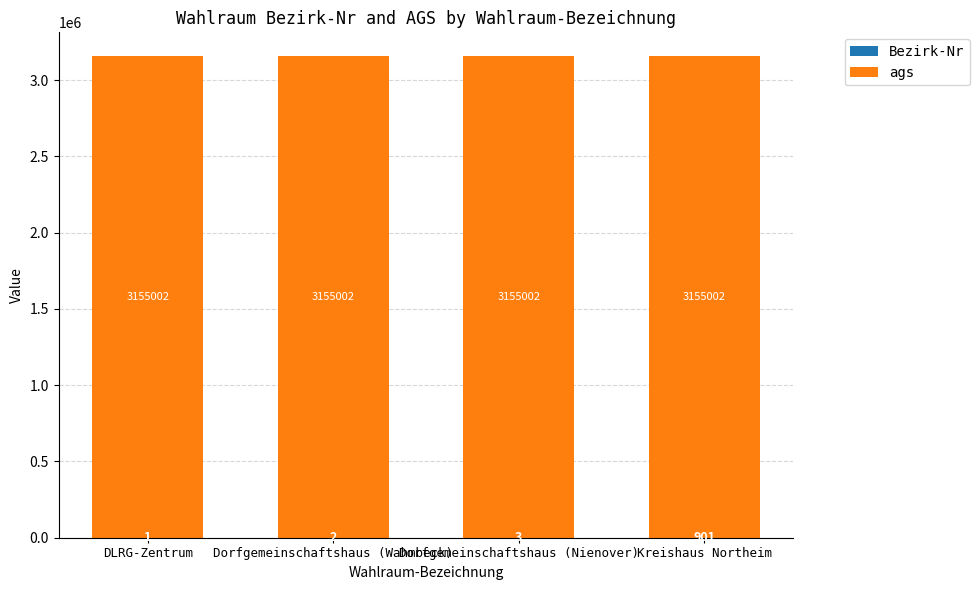

How many data points in Bezirk-Nr are above 3?

1